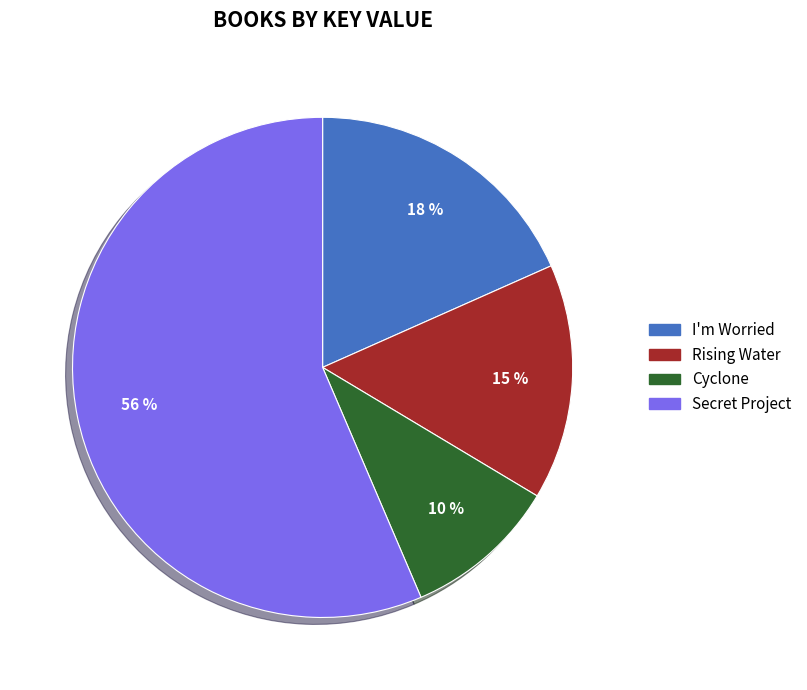

The Secret Project slice represents 56% of the pie. True or false?

True